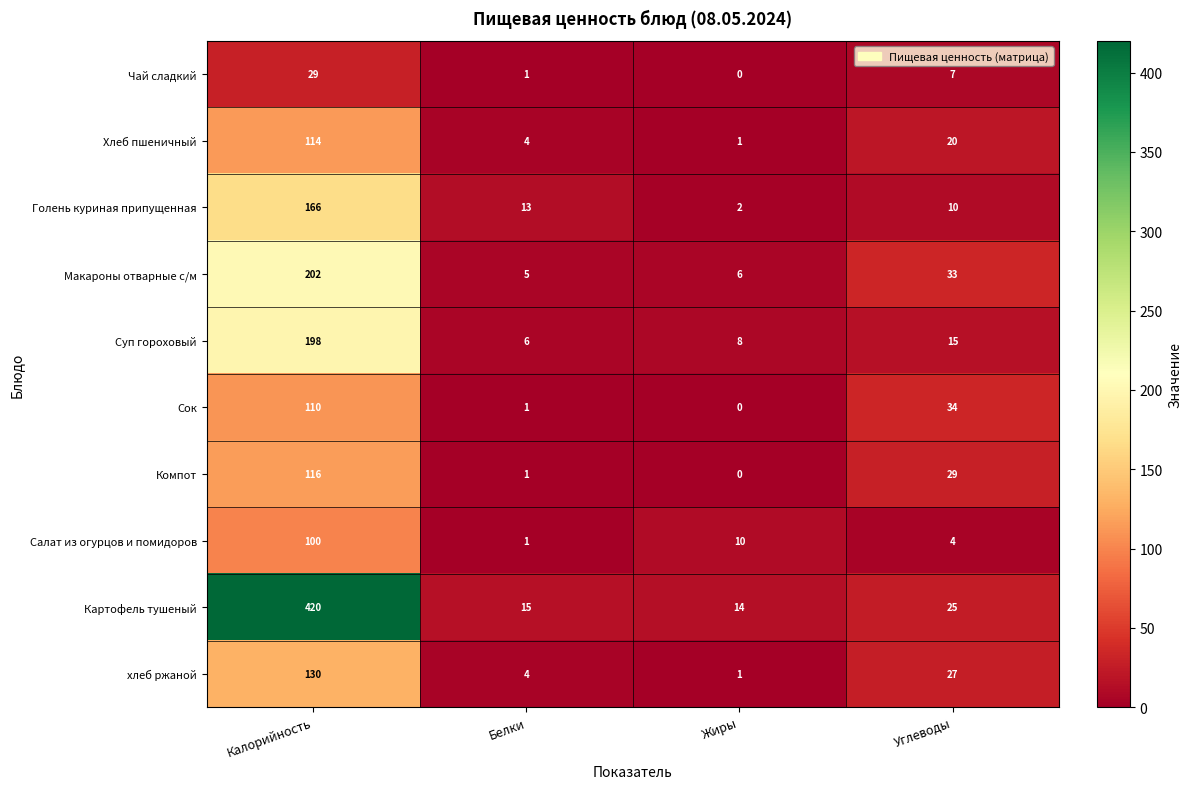

How many series are shown in this chart?

10